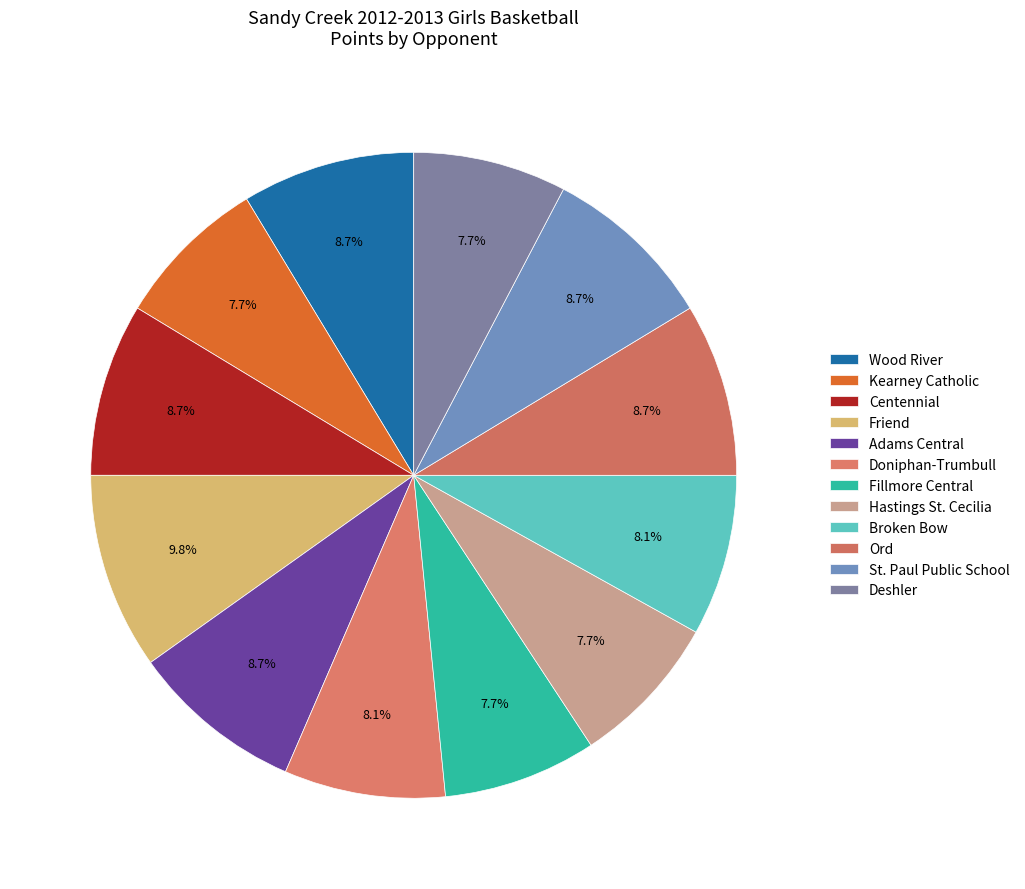

What is the ratio of the value at Centennial to the value at Hastings St. Cecilia?

1.1